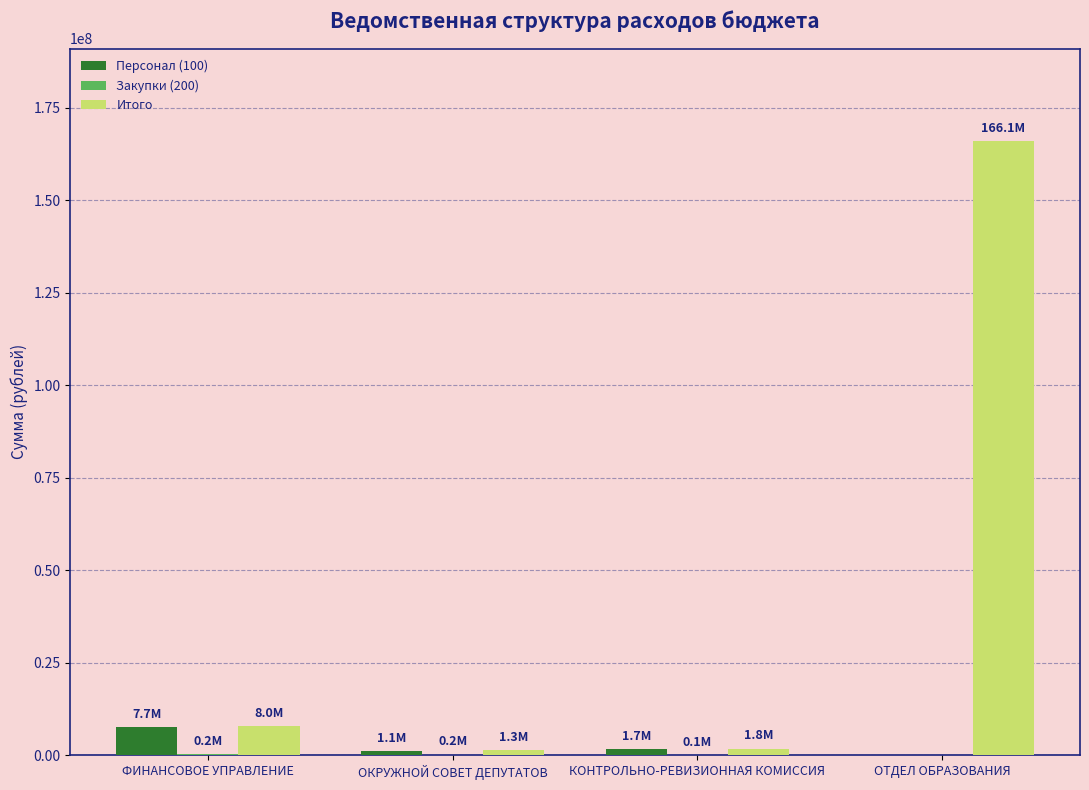

Which label corresponds to the largest value in the chart?

ОТДЕЛ ОБРАЗОВАНИЯ